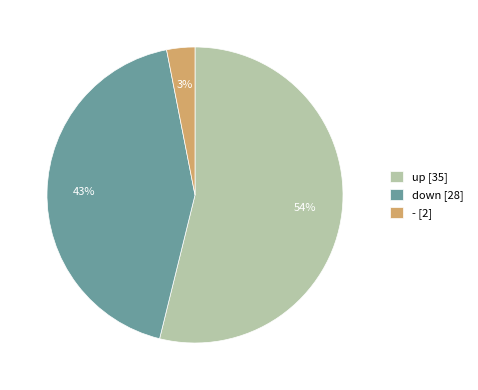

How many slices are in this pie chart?

3